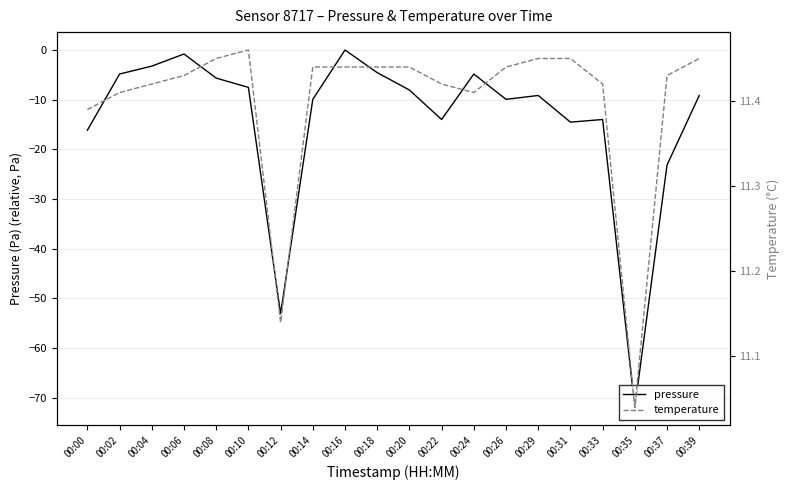

The pressure series shows -23.2 at 00:37. True or false?

True